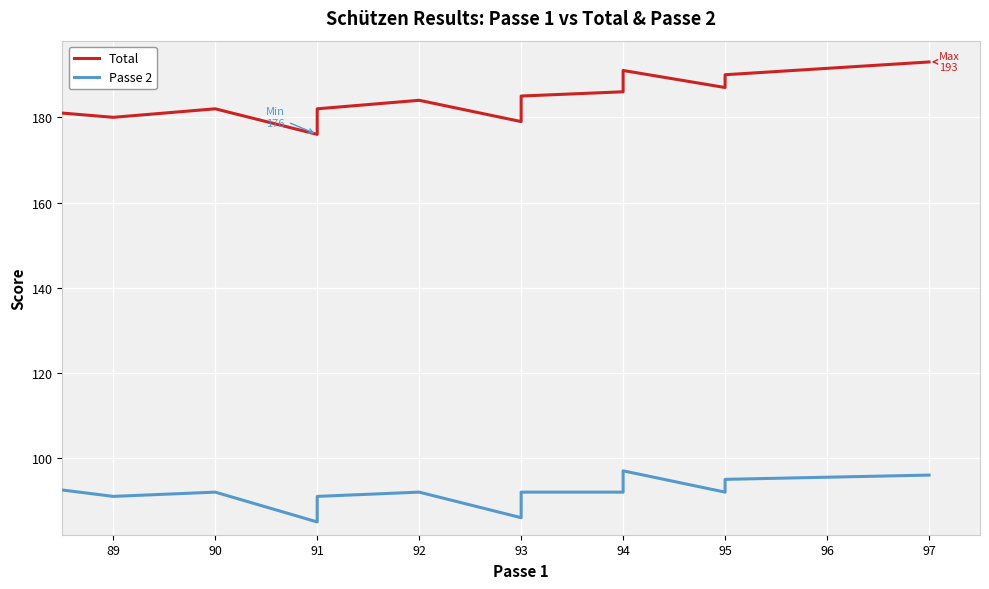

At 95, list the series in order from largest to smallest.

Total, Passe 2